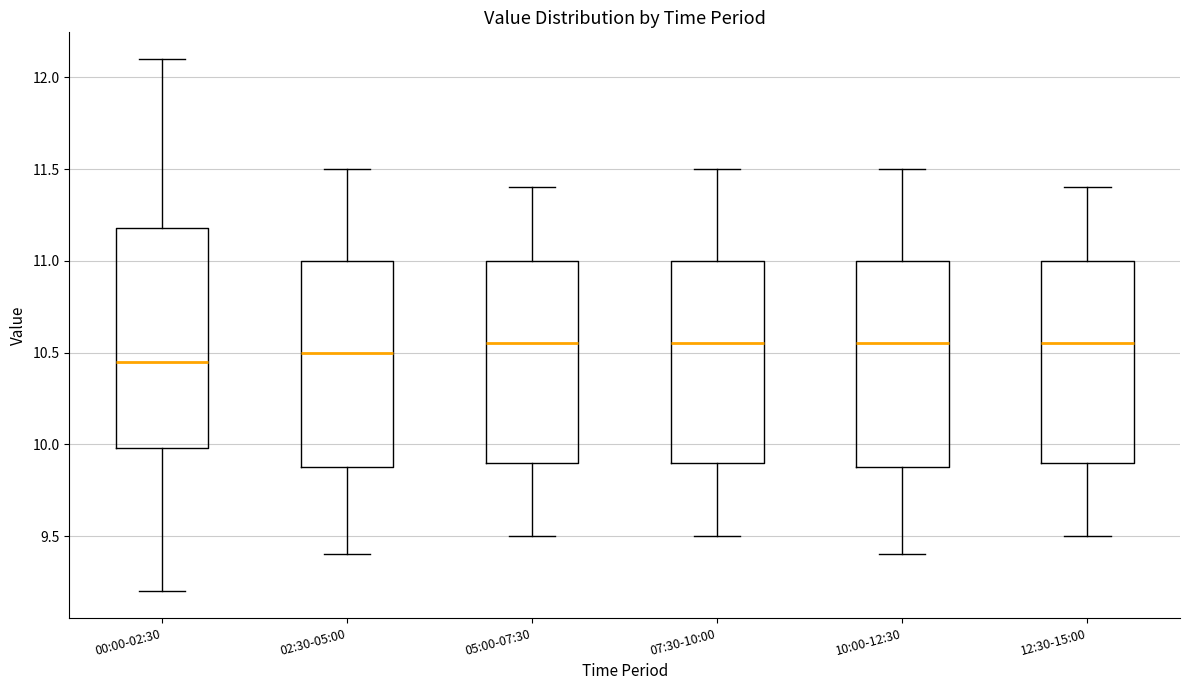

Reading left to right, transcribe this box plot: for each box, give where its median line is, the range the box spans, and where its two whiskers end, as read against the y-axis. The values are not printed on the chart, so give them approximately, as read against the axis.

00:00-02:30: median 10.45, box 10.00 to 11.20, whiskers 9.20 to 12.10
02:30-05:00: median 10.50, box 9.90 to 11.00, whiskers 9.40 to 11.50
05:00-07:30: median 10.55, box 9.90 to 11.00, whiskers 9.50 to 11.40
07:30-10:00: median 10.55, box 9.90 to 11.00, whiskers 9.50 to 11.50
10:00-12:30: median 10.55, box 9.90 to 11.00, whiskers 9.40 to 11.50
12:30-15:00: median 10.55, box 9.90 to 11.00, whiskers 9.50 to 11.40